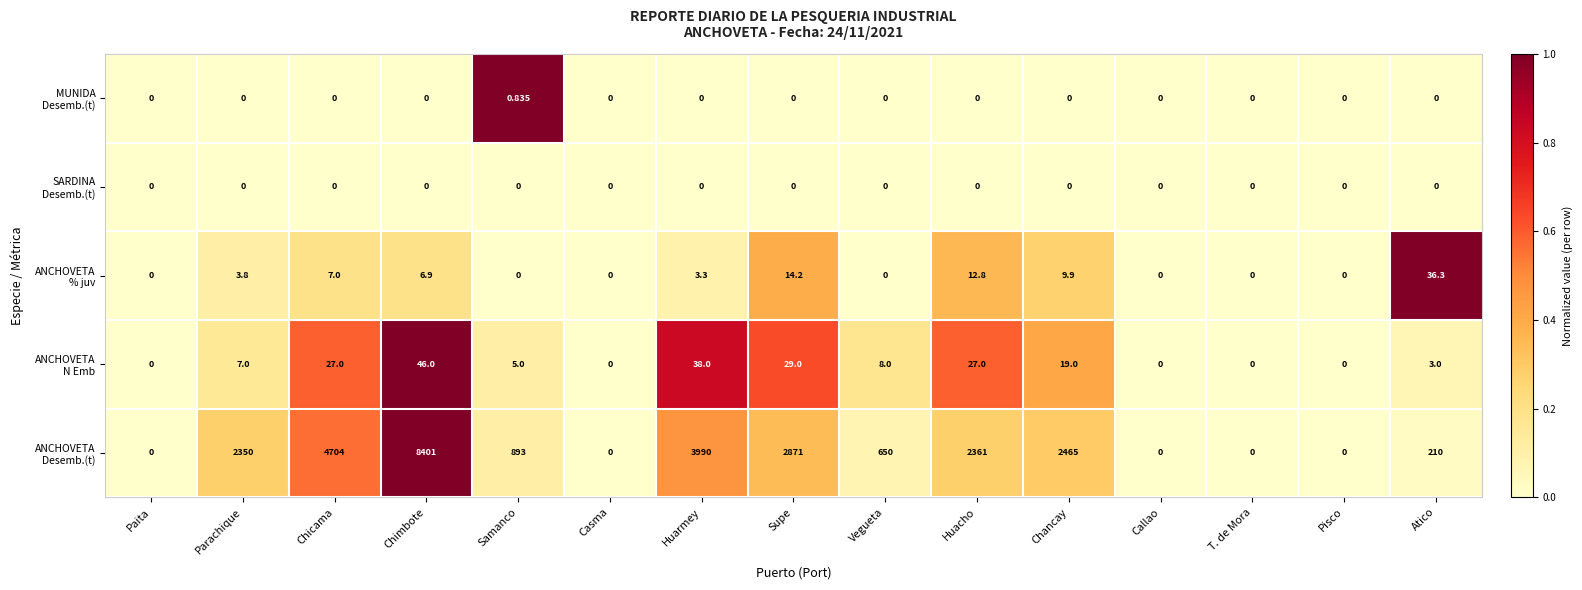

What is the spread (max minus min) of values at Parachique?

2350.0